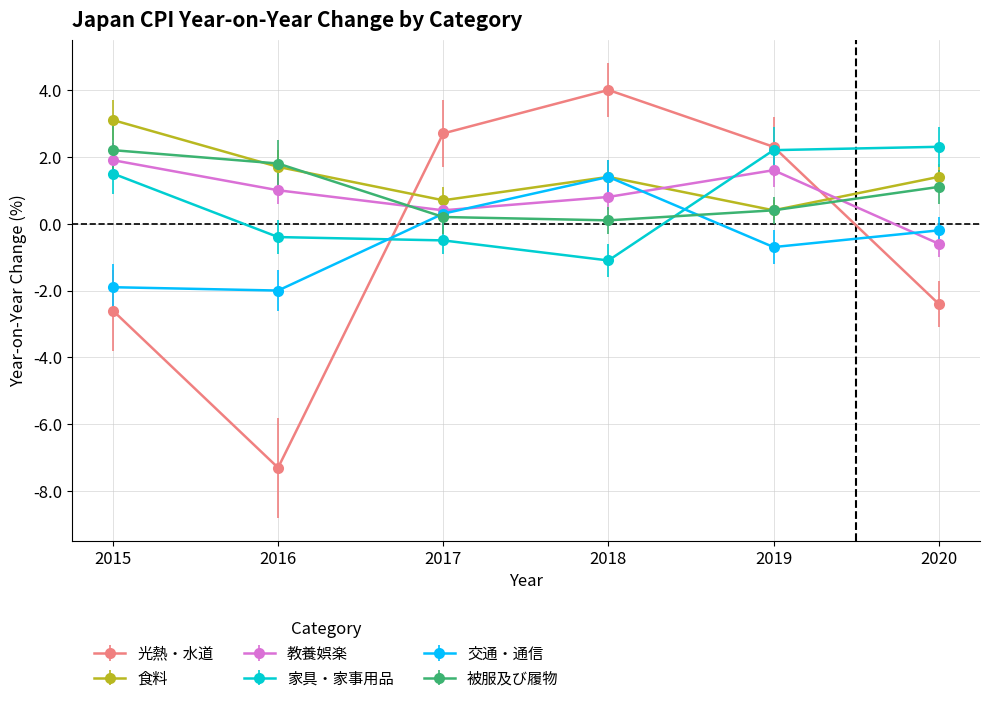

Reading right to left, list all the values displayed in this chart.

光熱・水道: 2020=-2.4	2019=2.3	2018=4.0	2017=2.7	2016=-7.3	2015=-2.6
食料: 2020=1.4	2019=0.4	2018=1.4	2017=0.7	2016=1.7	2015=3.1
教養娯楽: 2020=-0.6	2019=1.6	2018=0.8	2017=0.4	2016=1.0	2015=1.9
家具・家事用品: 2020=2.3	2019=2.2	2018=-1.1	2017=-0.5	2016=-0.4	2015=1.5
交通・通信: 2020=-0.2	2019=-0.7	2018=1.4	2017=0.3	2016=-2.0	2015=-1.9
被服及び履物: 2020=1.1	2019=0.4	2018=0.1	2017=0.2	2016=1.8	2015=2.2